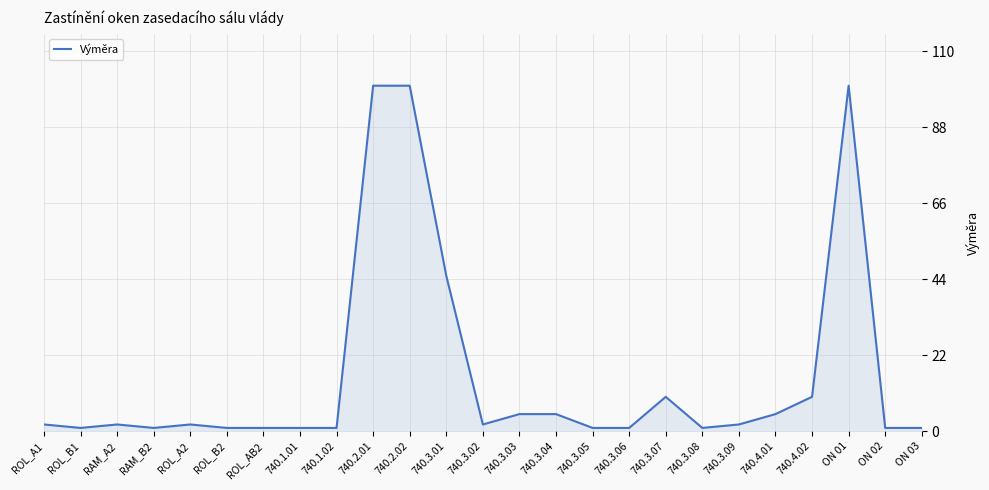

What position from the left is ROL_AB2?

7